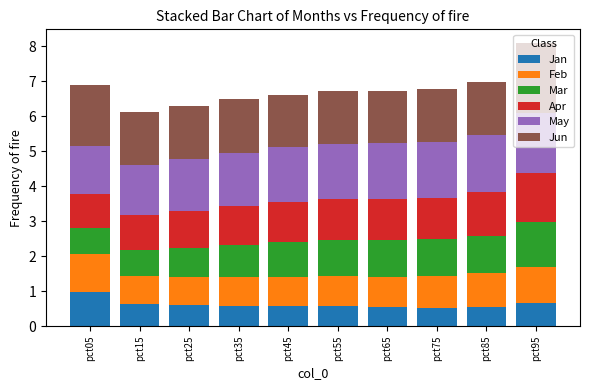

Is it true that Jan equals 1.1 at pct95?

False